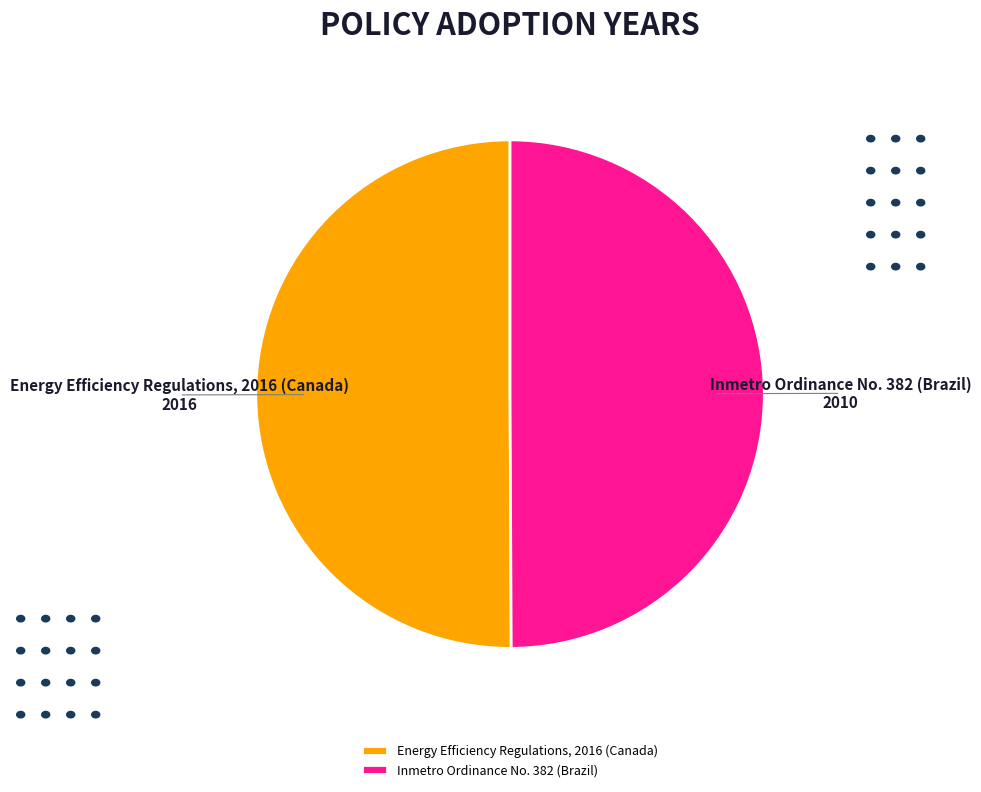

Do Inmetro Ordinance No. 382 (Brazil) and Energy Efficiency Regulations, 2016 (Canada) together represent more than half of the pie?

Yes